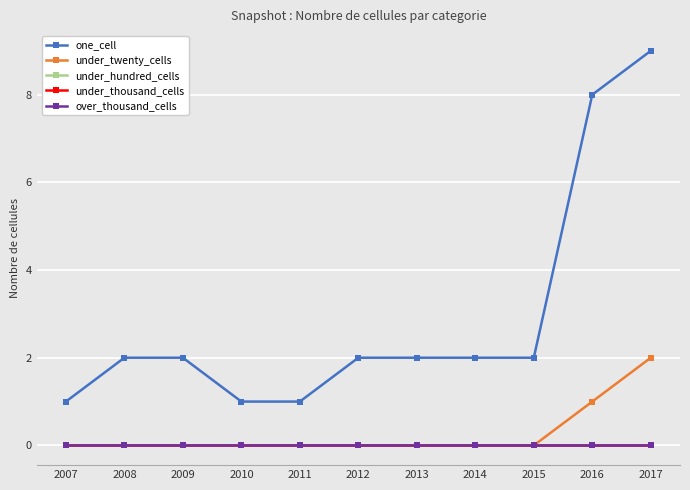

Reading left to right, transcribe all the data shown in this chart.

one_cell: 2007=1	2008=2	2009=2	2010=1	2011=1	2012=2	2013=2	2014=2	2015=2	2016=8	2017=9
under_twenty_cells: 2007=0	2008=0	2009=0	2010=0	2011=0	2012=0	2013=0	2014=0	2015=0	2016=1	2017=2
under_hundred_cells: 2007=0	2008=0	2009=0	2010=0	2011=0	2012=0	2013=0	2014=0	2015=0	2016=0	2017=0
under_thousand_cells: 2007=0	2008=0	2009=0	2010=0	2011=0	2012=0	2013=0	2014=0	2015=0	2016=0	2017=0
over_thousand_cells: 2007=0	2008=0	2009=0	2010=0	2011=0	2012=0	2013=0	2014=0	2015=0	2016=0	2017=0